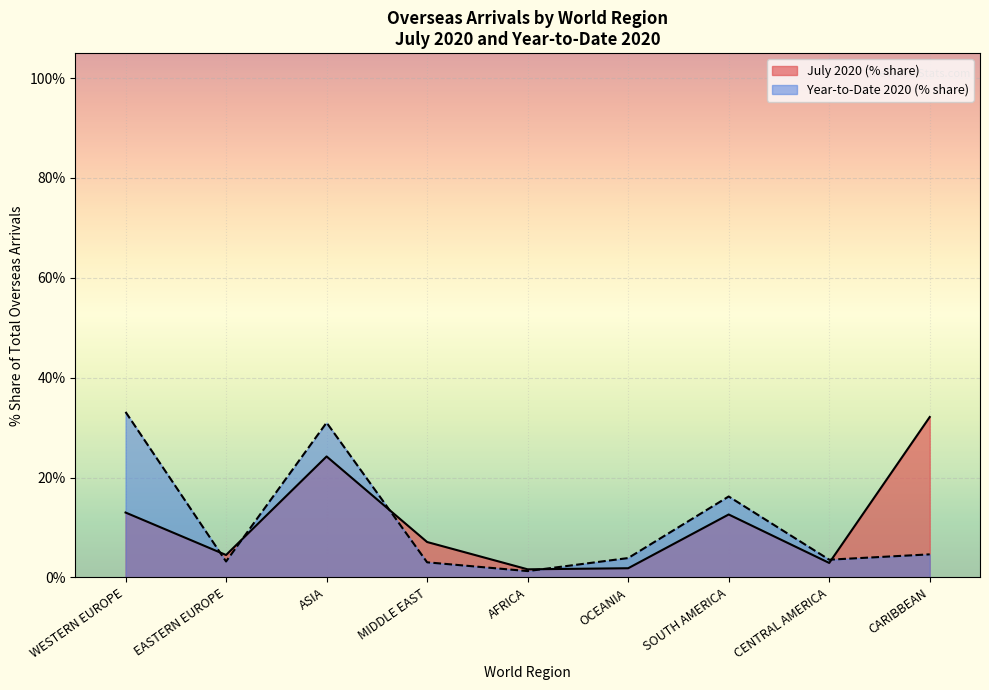

Where does the WESTERN EUROPE series first go above 7?

WESTERN EUROPE